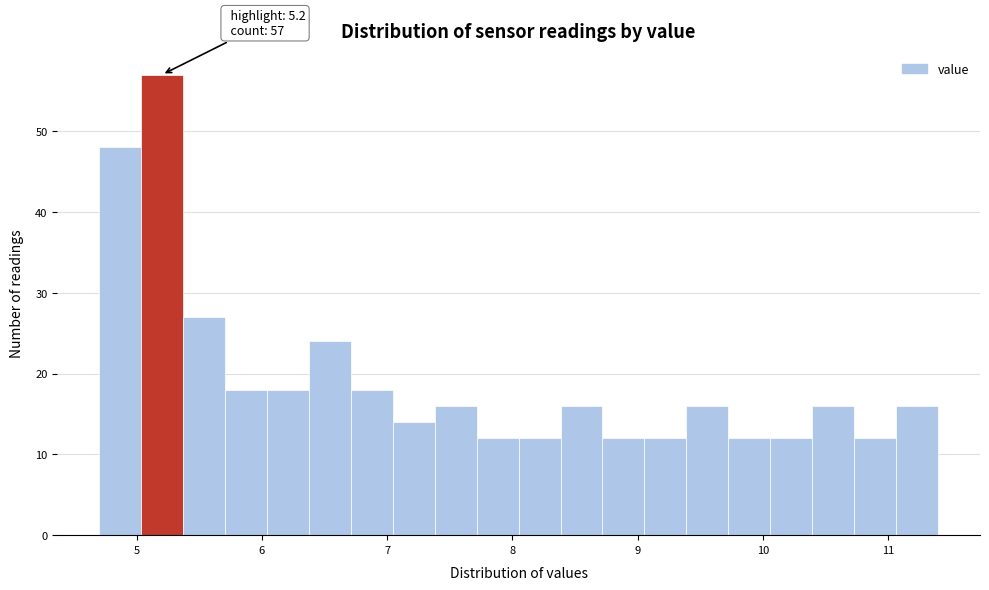

Read against the x-axis, roughly where is the centre of the tallest bar?

5.2